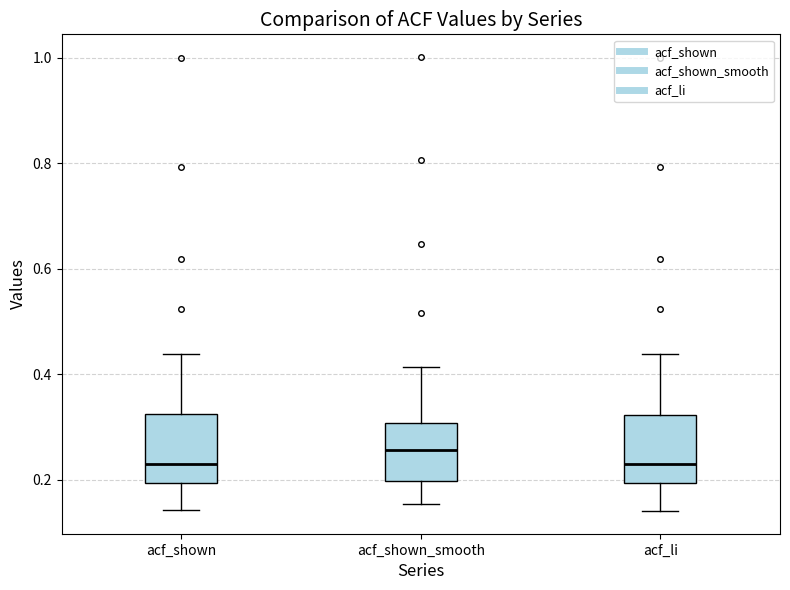

Reading left to right, read every box against the y-axis: the position of its median line, the range the box covers, and the ends of its whiskers. The values are not printed on the chart, so give them approximately, as read against the axis.

acf_shown: median 0.24, box 0.20 to 0.32, whiskers 0.14 to 0.44
acf_shown_smooth: median 0.26, box 0.20 to 0.30, whiskers 0.16 to 0.42
acf_li: median 0.24, box 0.20 to 0.32, whiskers 0.14 to 0.44